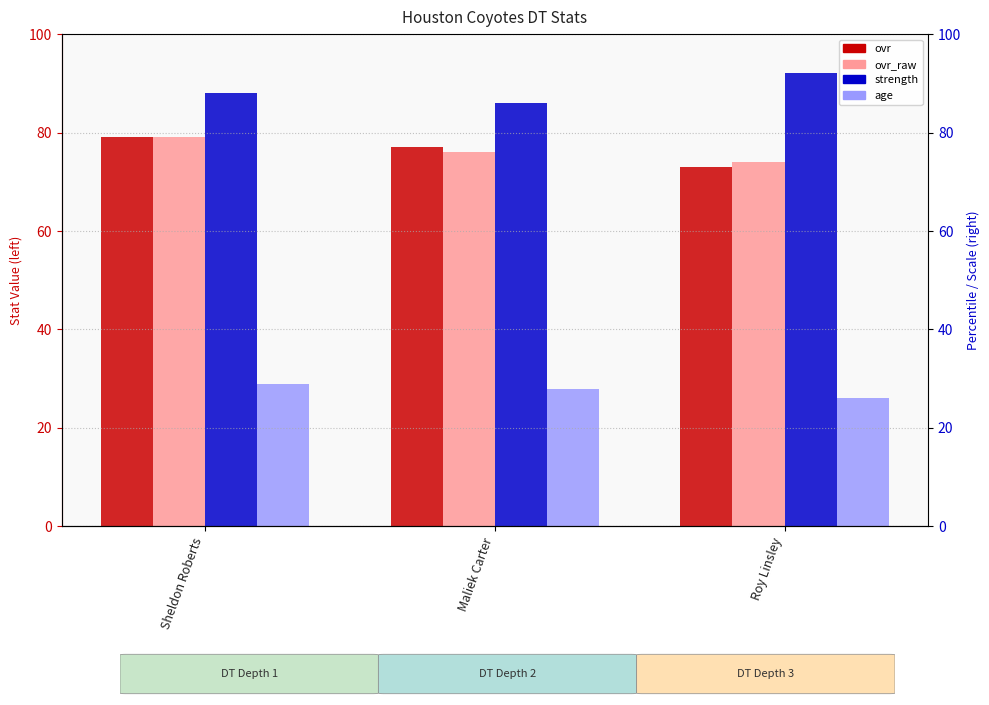

What is the sum of all strength values?

266